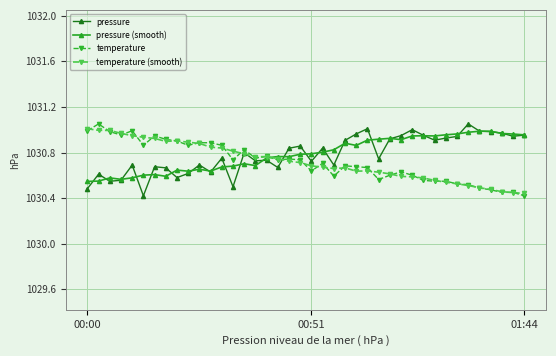

True or false: pressure (smooth) has more than 0 interior local peaks.

True